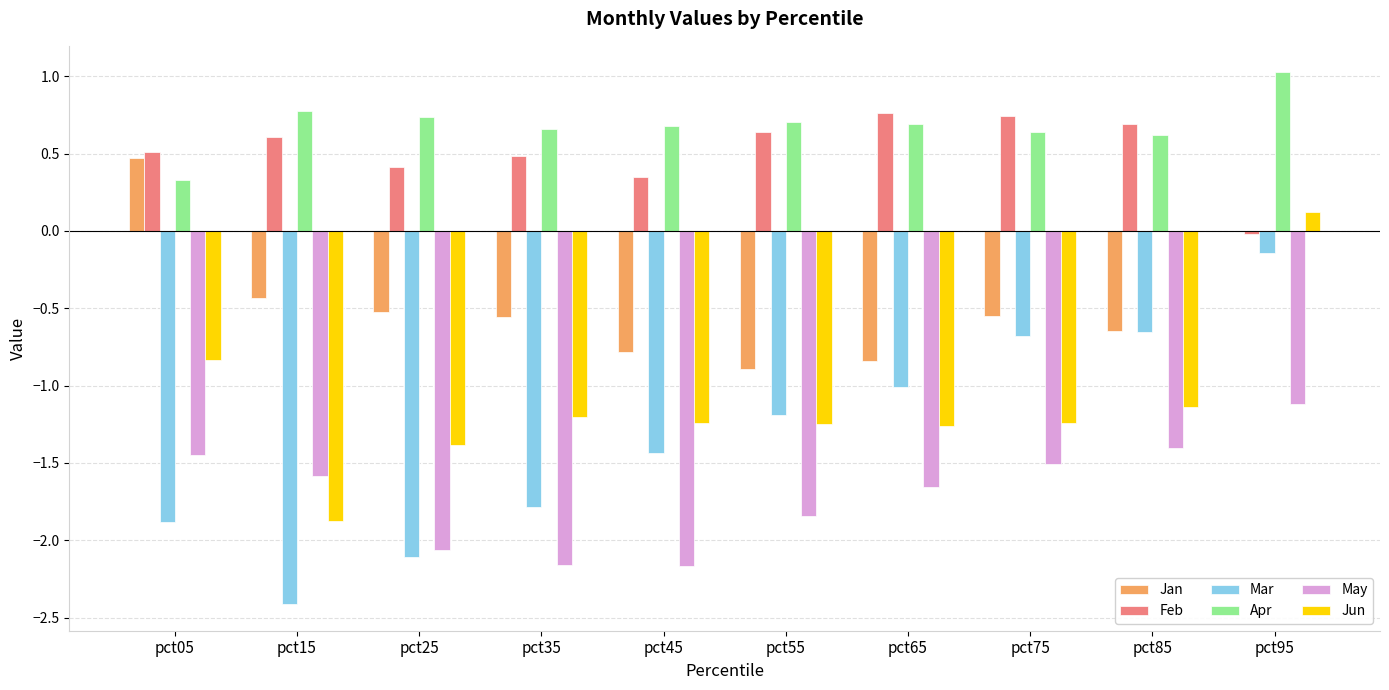

Between pct55 and pct85, which series saw the biggest shift?

Mar